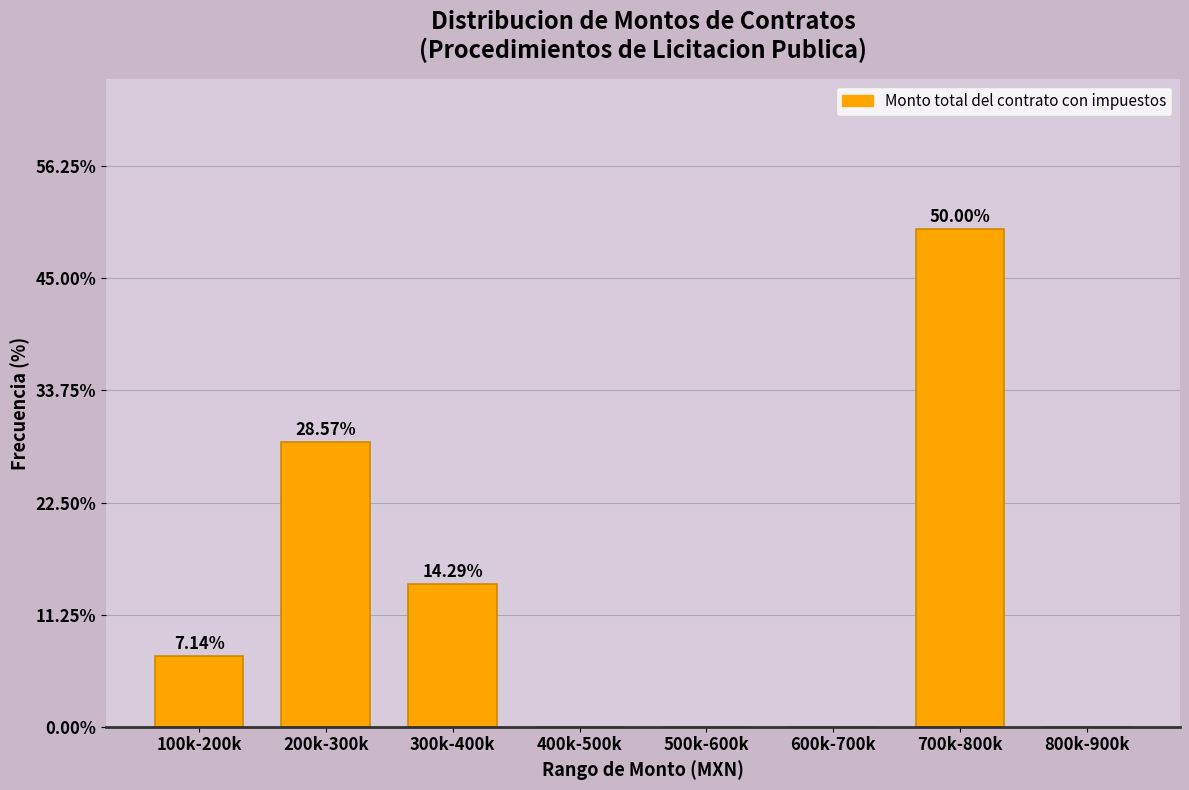

What is the change in value from 100k-200k to 400k-500k?

-7.1